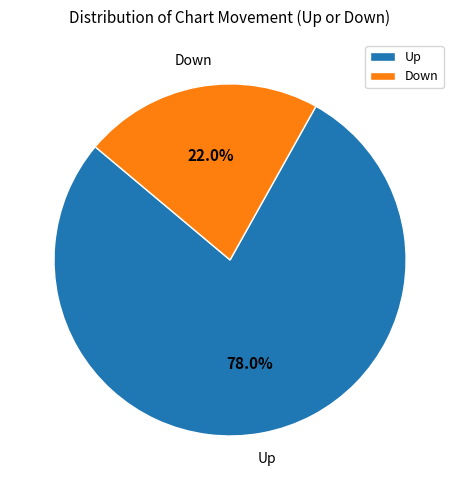

What portion of the pie excludes Down?

78.0%